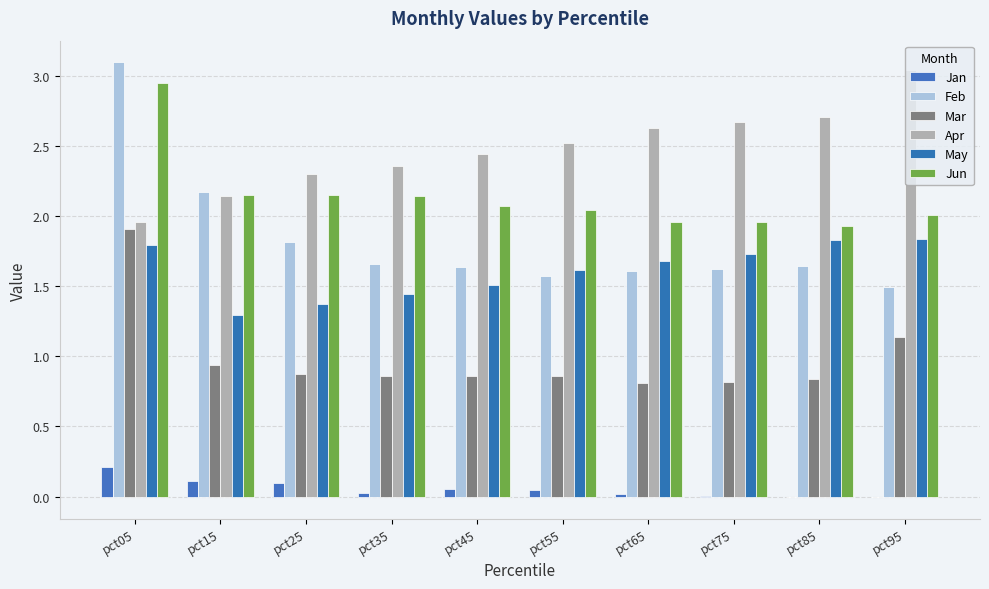

Are the bars grouped side by side (vs. stacked)?

Yes